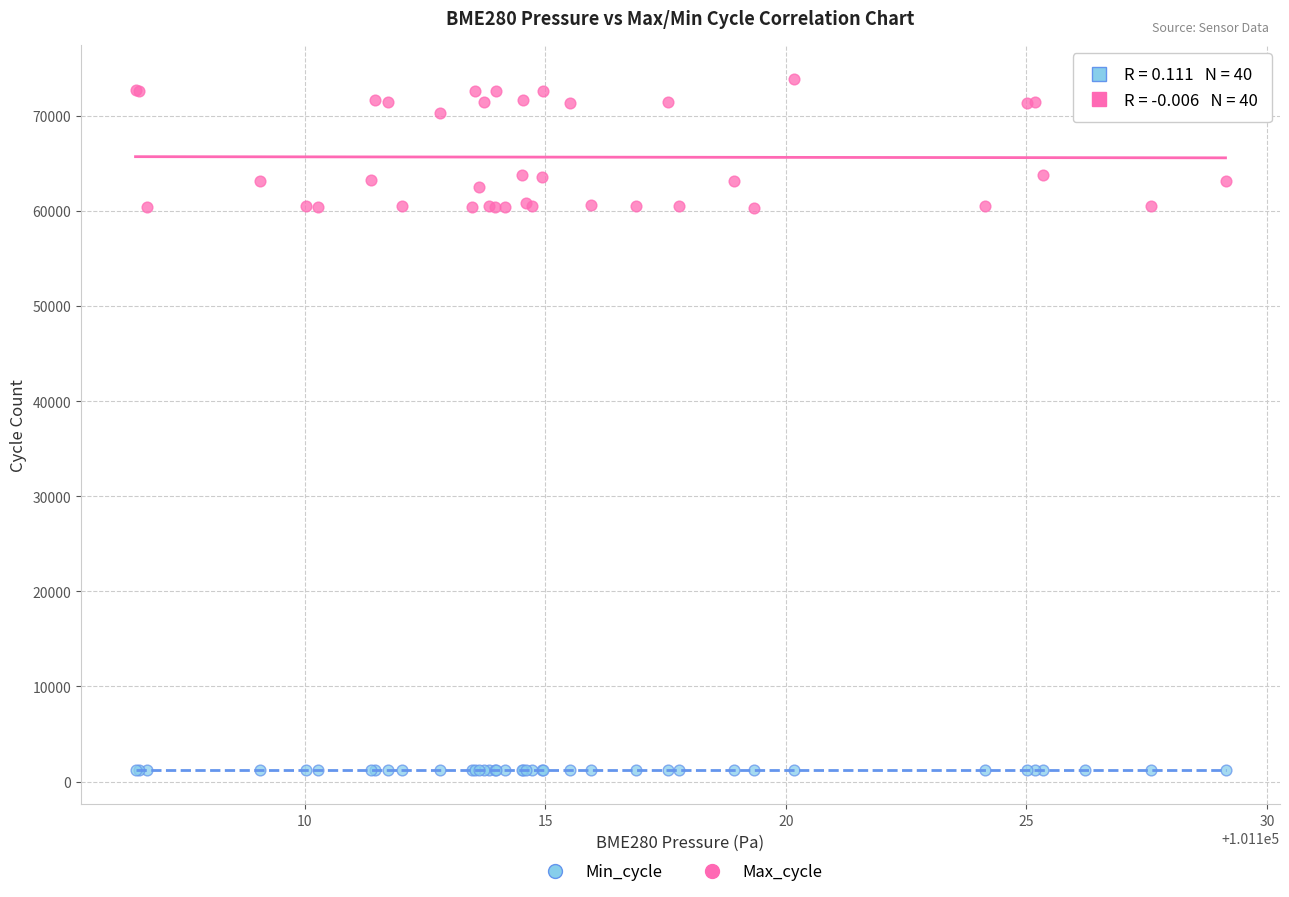

Which series reaches the maximum Y coordinate?

Max_cycle